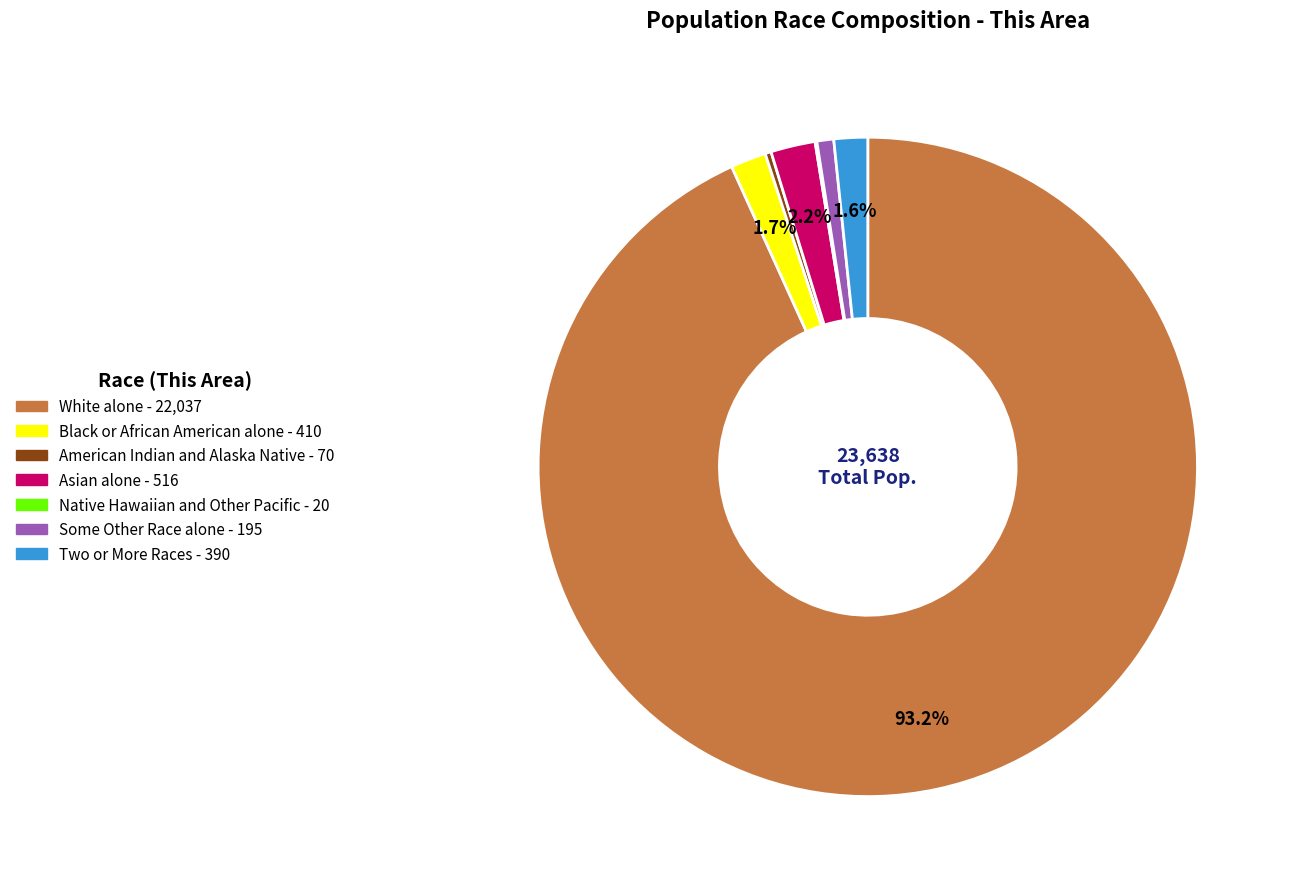

What portion of the pie excludes Black or African American alone?

98.3%